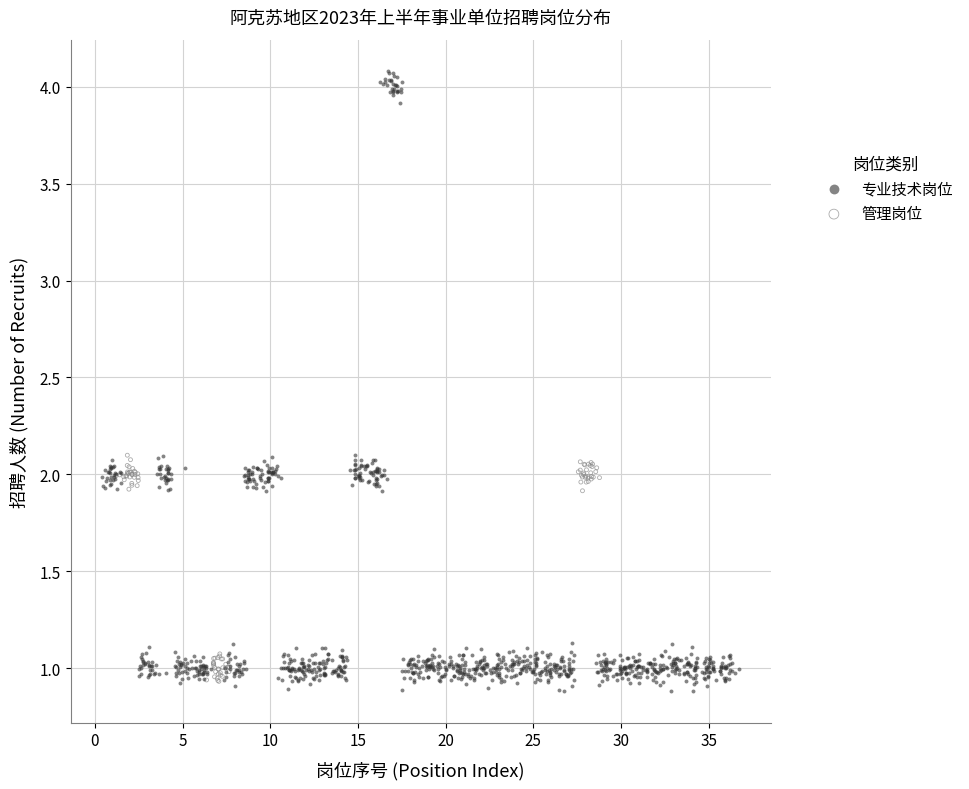

Which series contains the lowest Y value?

专业技术岗位